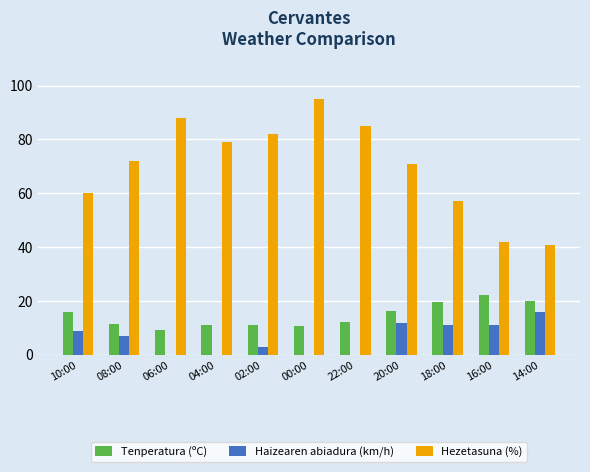

Are the bars horizontal?

No